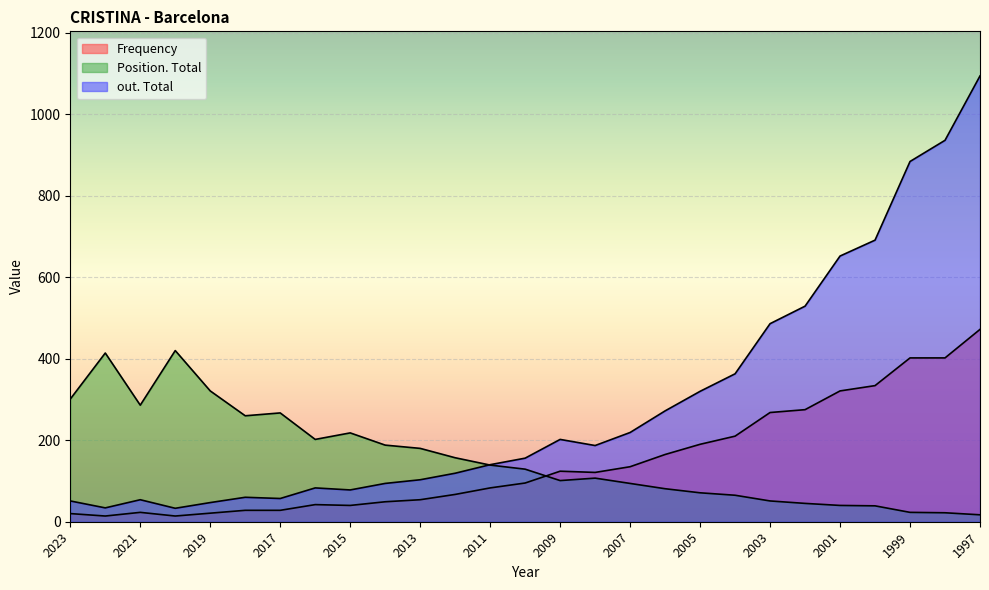

What is the spread (max minus min) of values at 2005?

249